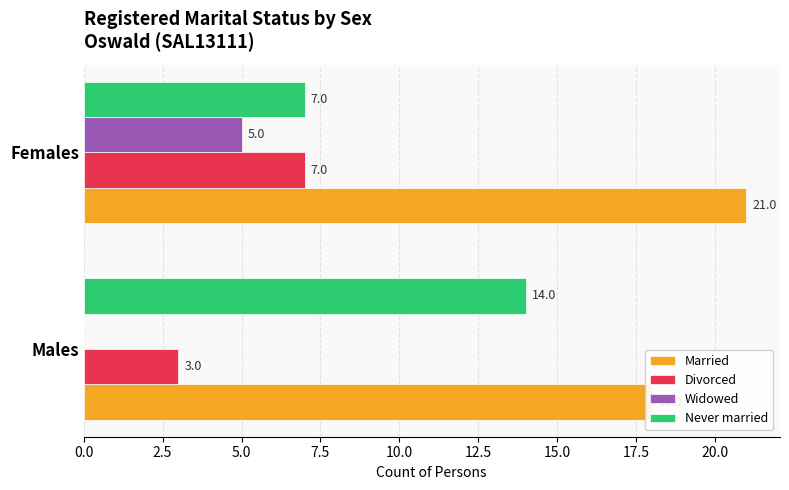

What is the sum of all Divorced values?

10